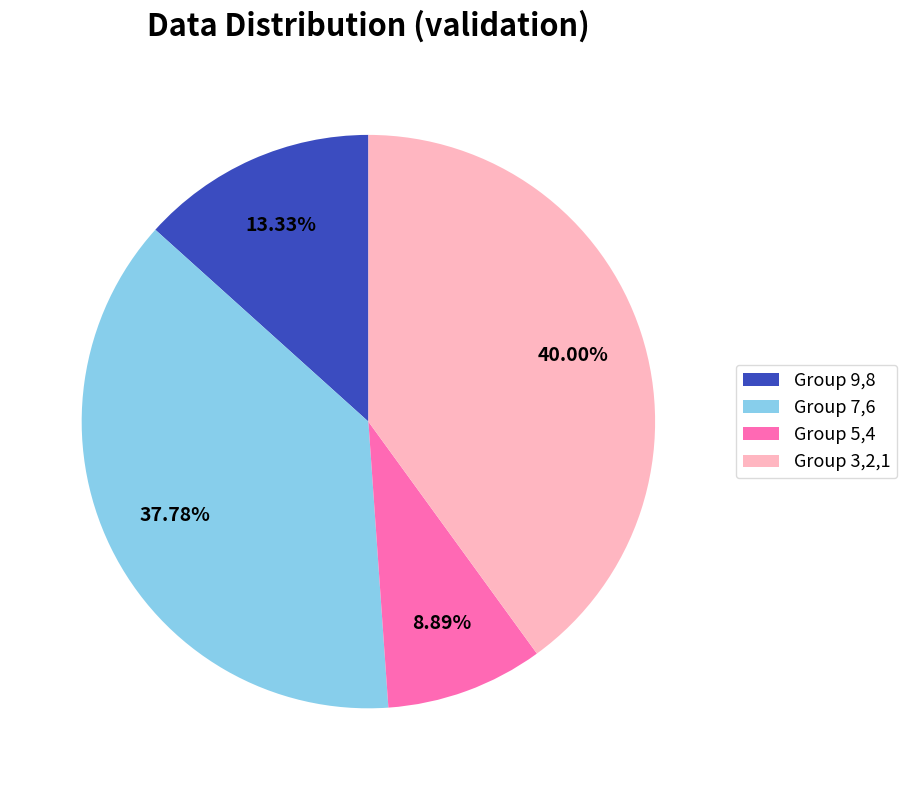

Rank the categories by value from lowest to highest.

Group 5,4, Group 9,8, Group 7,6, Group 3,2,1